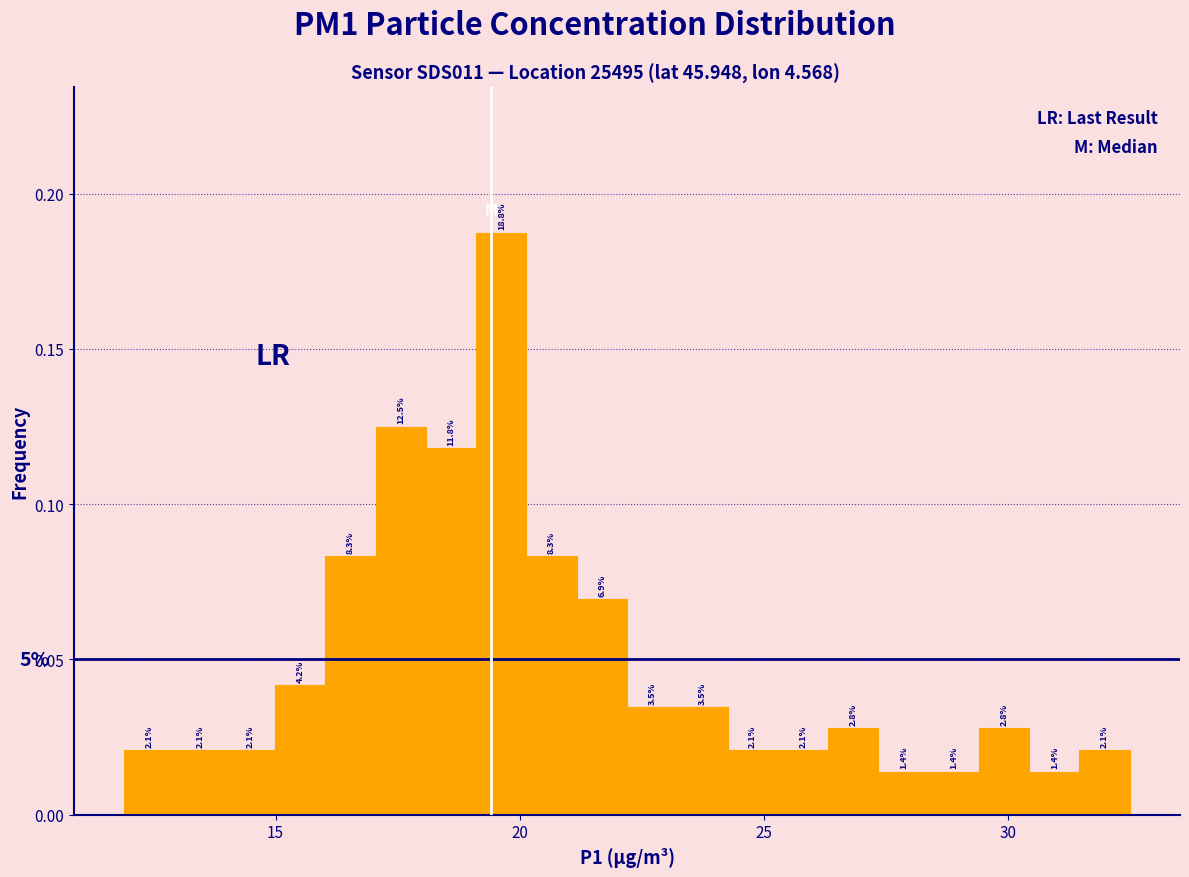

Read against the x-axis, roughly where is the centre of the tallest bar?

19.5